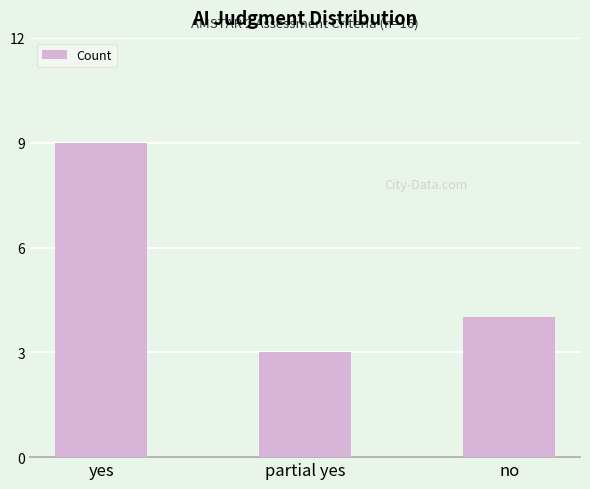

How many data points does each series have?

3